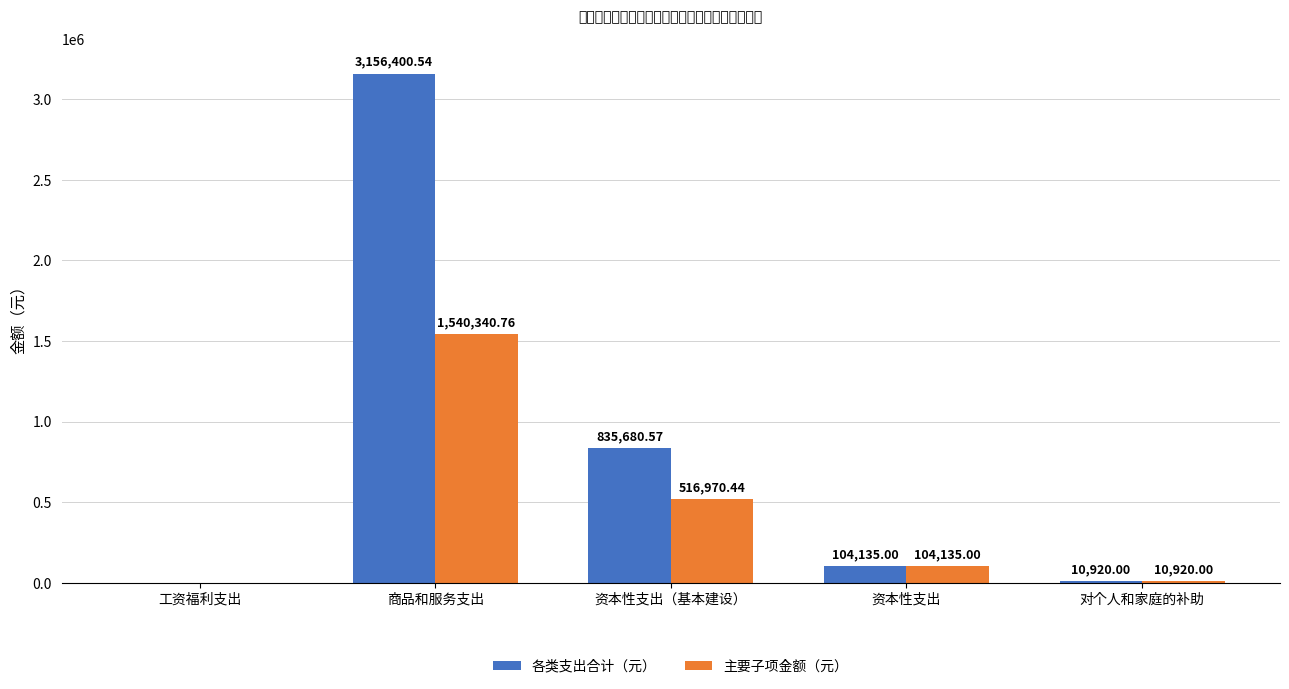

What is the average value of the 各类支出合计（元） series?

821427.2